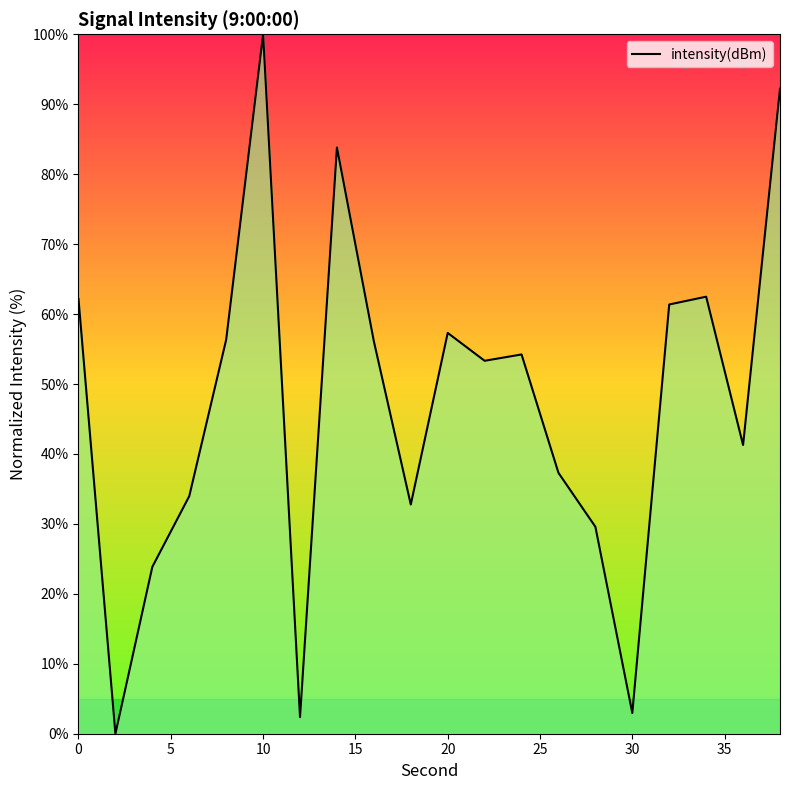

True or false: there are more than 2 points higher than both neighbors.

True